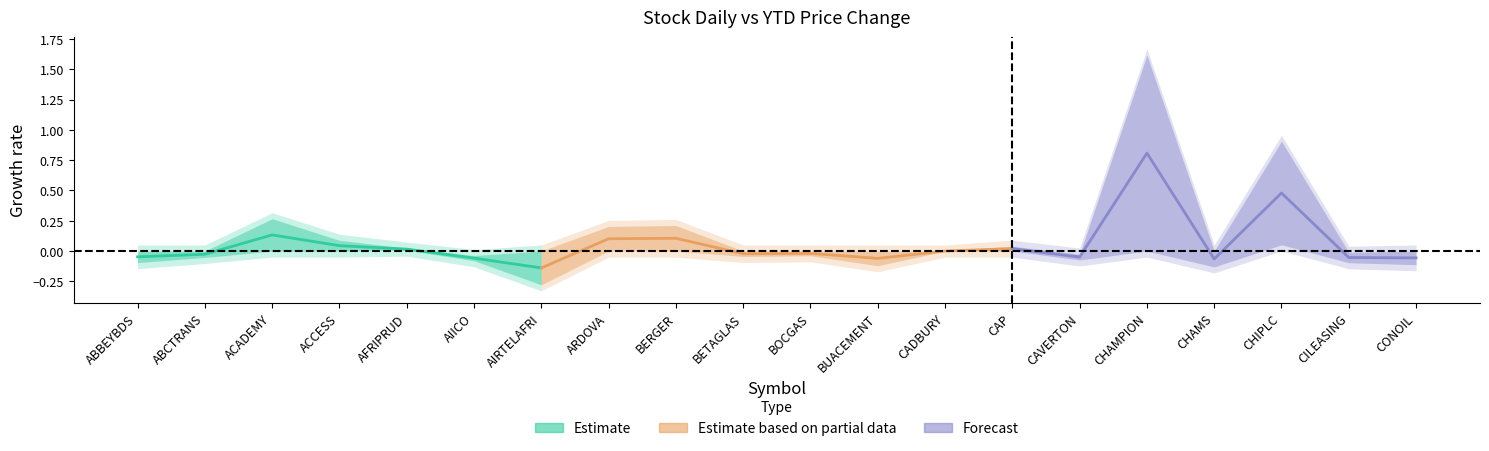

Where is ytd_change nearest to the value 0?

CADBURY